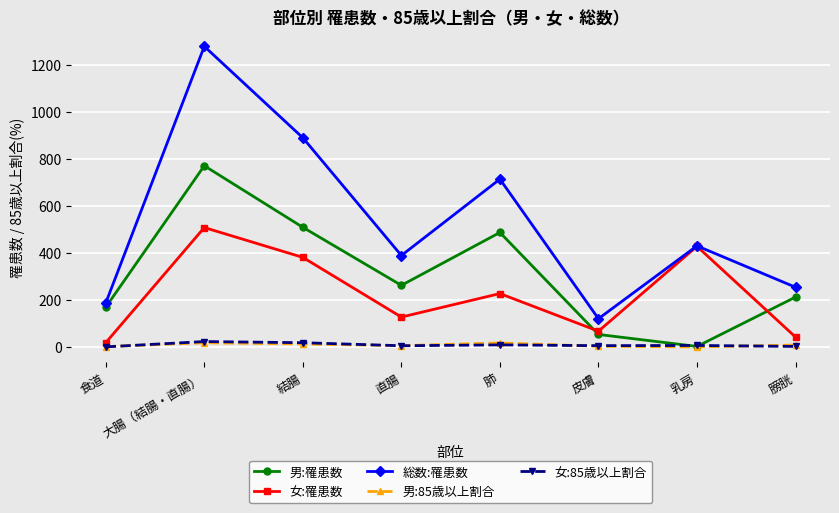

Count the number of categories in the chart.

8